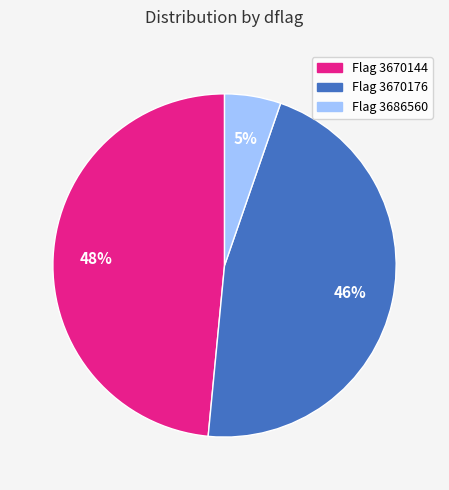

To the nearest percent, what is the average slice percentage?

33%